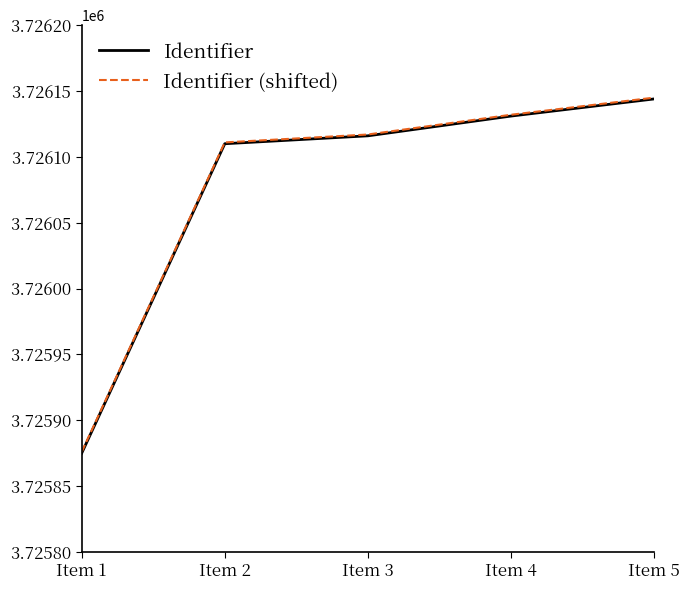

Does the chart display data point markers on the line(s)?

No